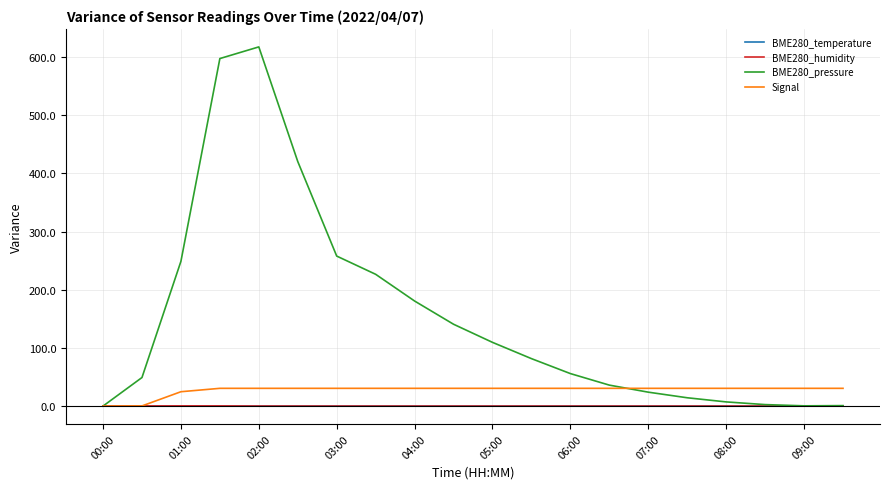

What is the highest value of the BME280_pressure series?

617.5